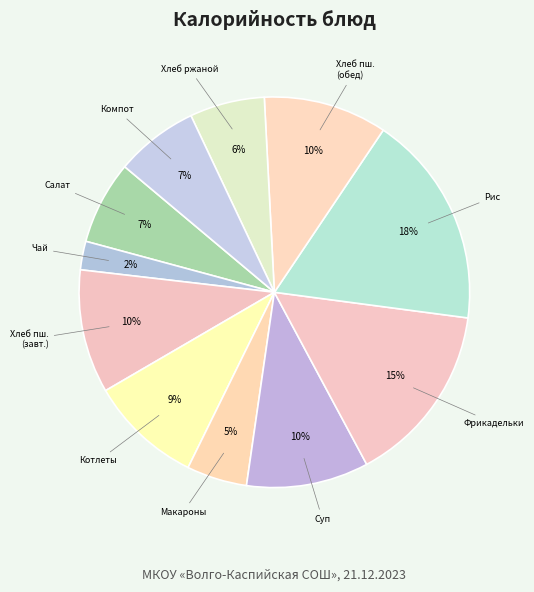

How many segments does this pie chart have?

11